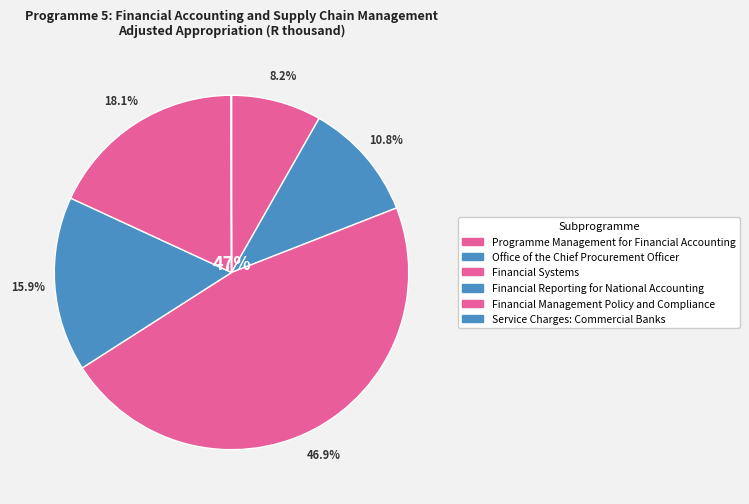

What is the change in value from Financial Systems to Financial Management
Policy and Compliance?

-217443